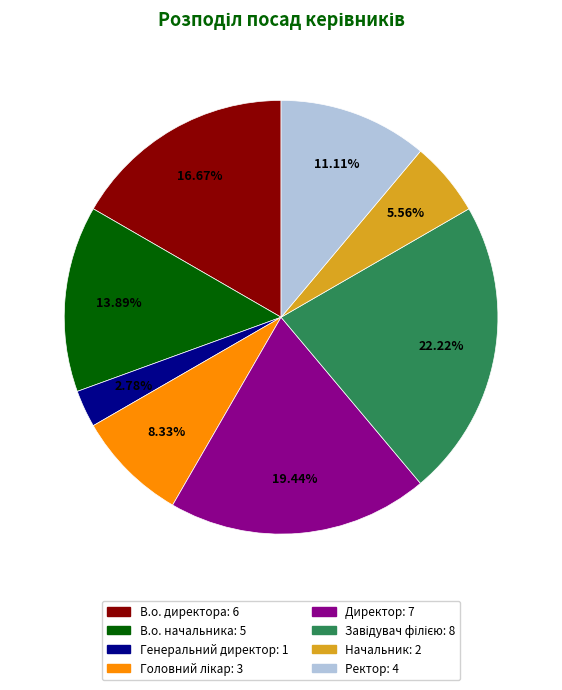

To the nearest percent, what percentage of the pie is В.о. директора?

17%